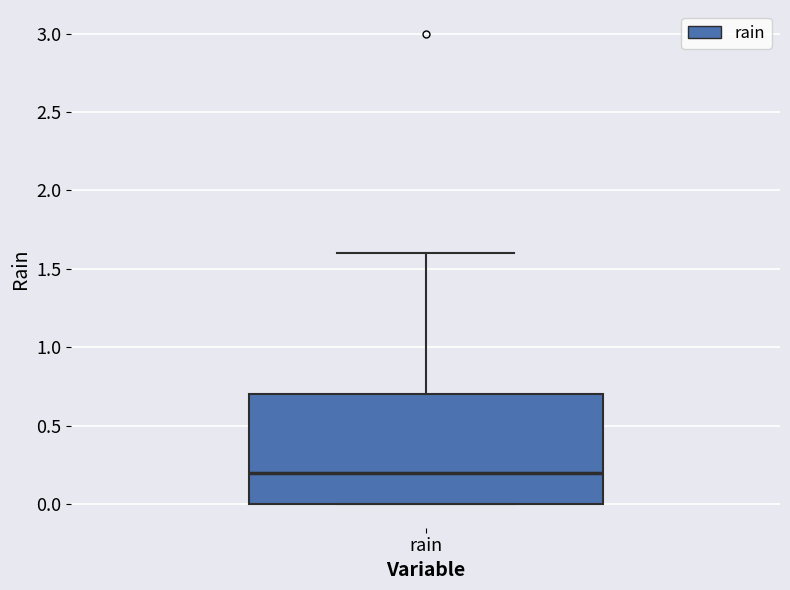

Where does the upper whisker of the box for rain end on the y-axis? The values are not printed on the chart, so give them approximately, as read against the axis.

1.6